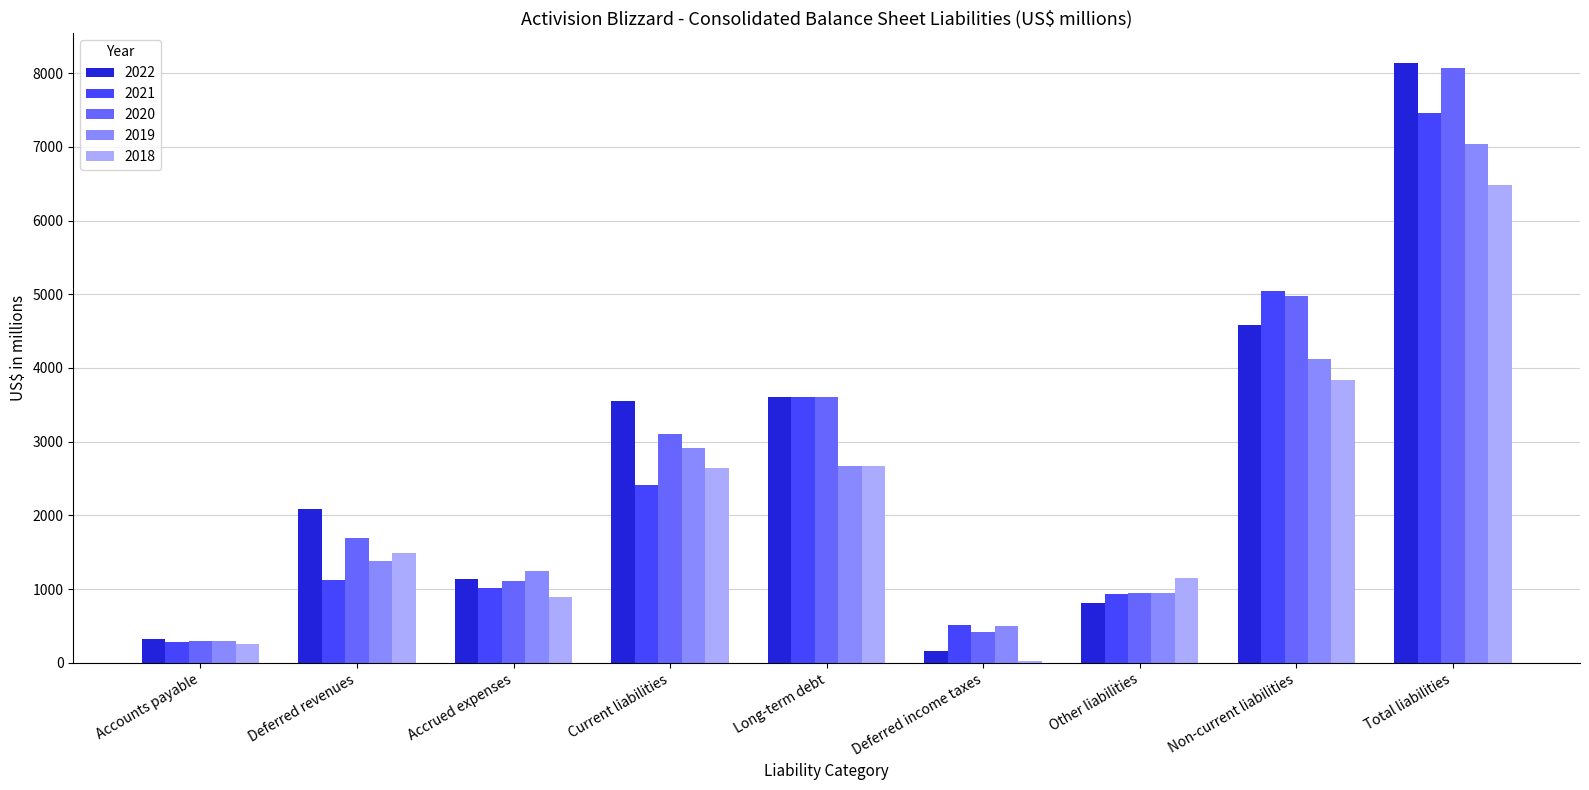

Are the bars horizontal?

No